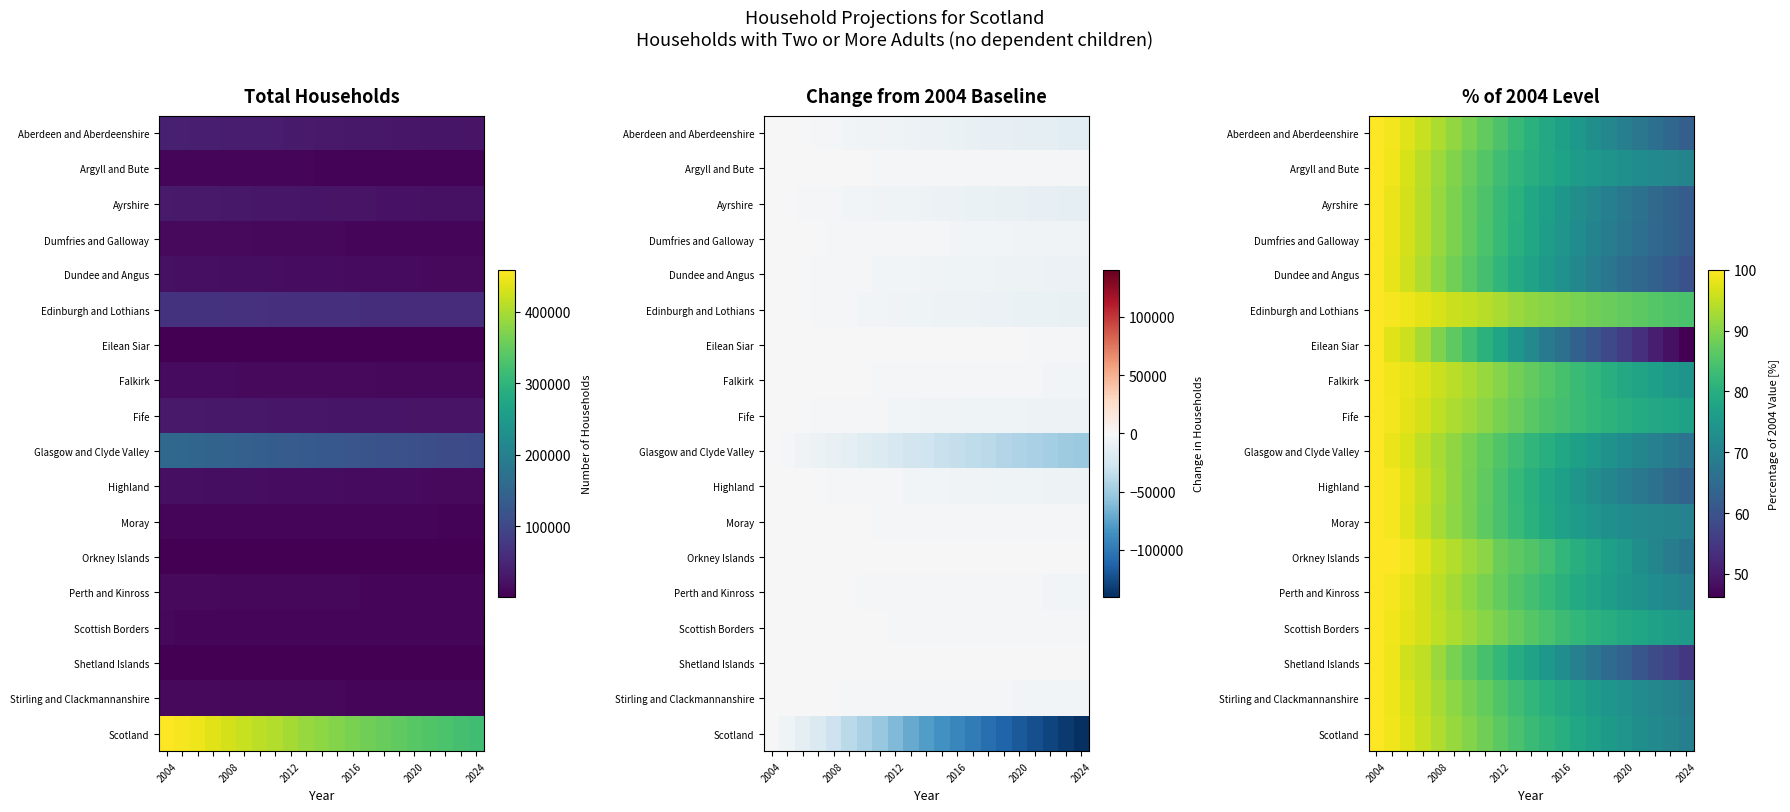

At which category is the sum across all series the highest?

2004